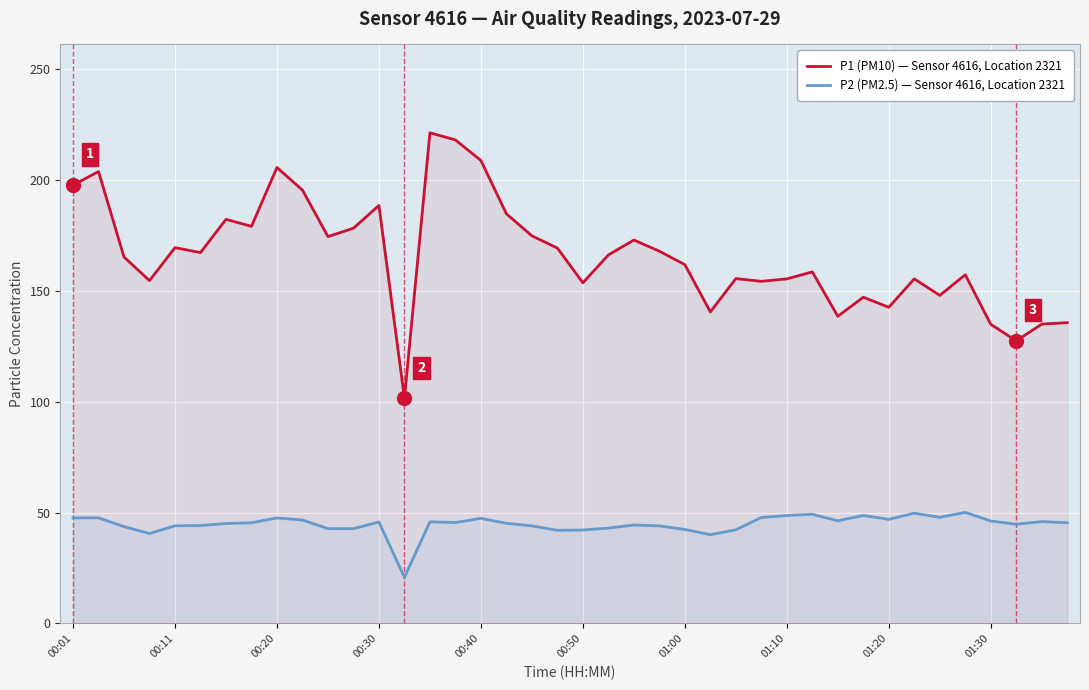

What is the difference between the P2 (PM2.5) — Sensor 4616, Location 2321 values at 13 and 34?

27.1